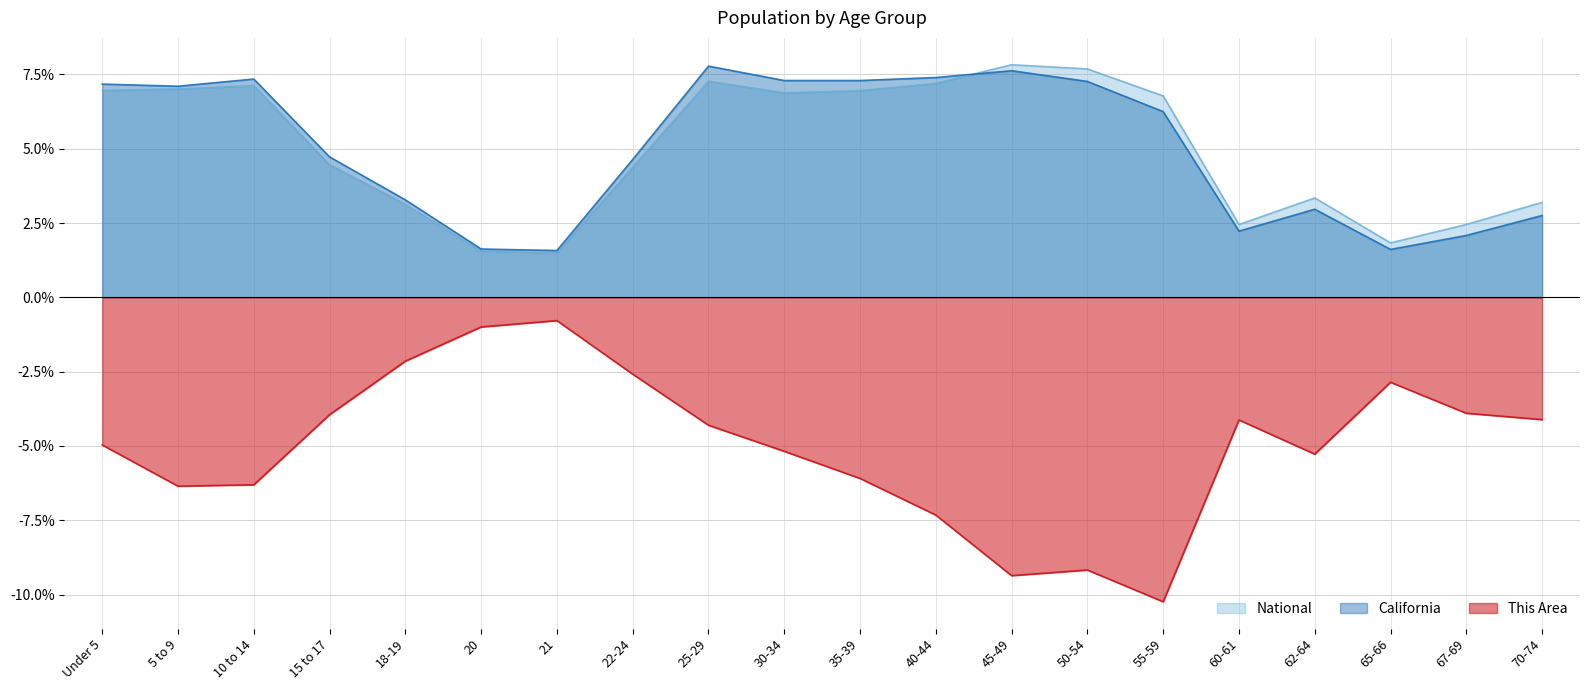

At which category does National reach its first local valley?

21